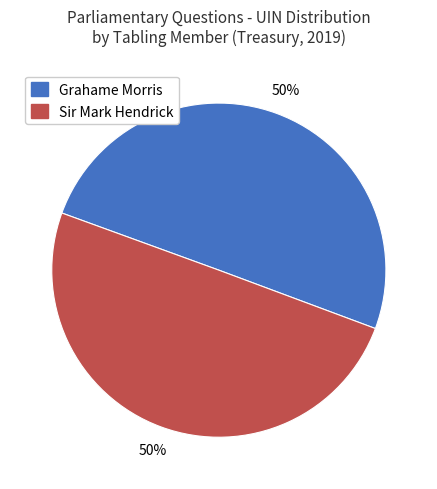

How many segments does this pie chart have?

2